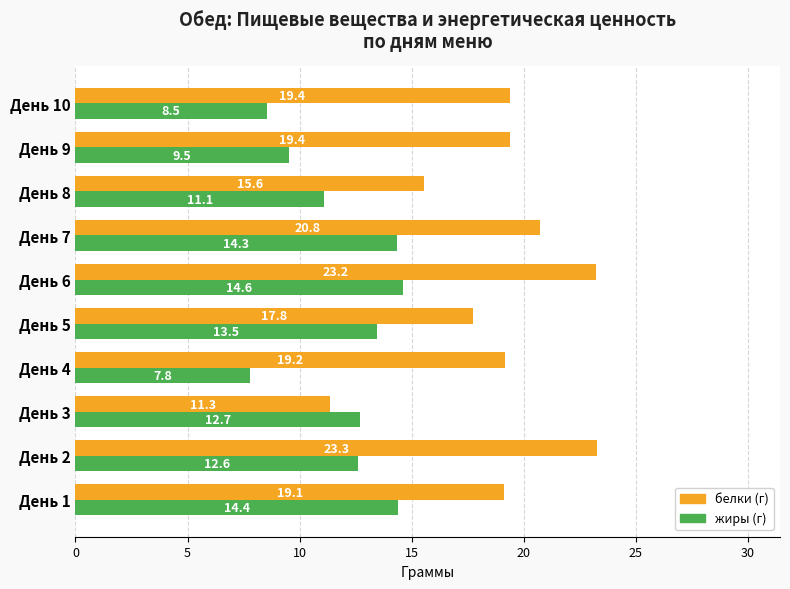

Rank the series by their maximum value, from lowest to highest.

жиры (г), белки (г)